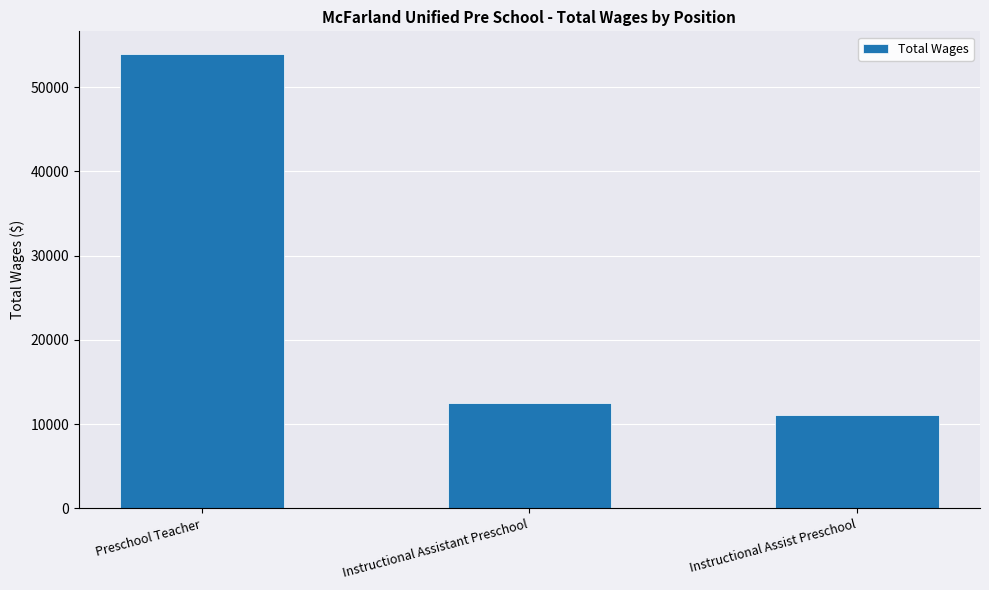

True or false: the data shows 11081 at Instructional Assist Preschool.

True